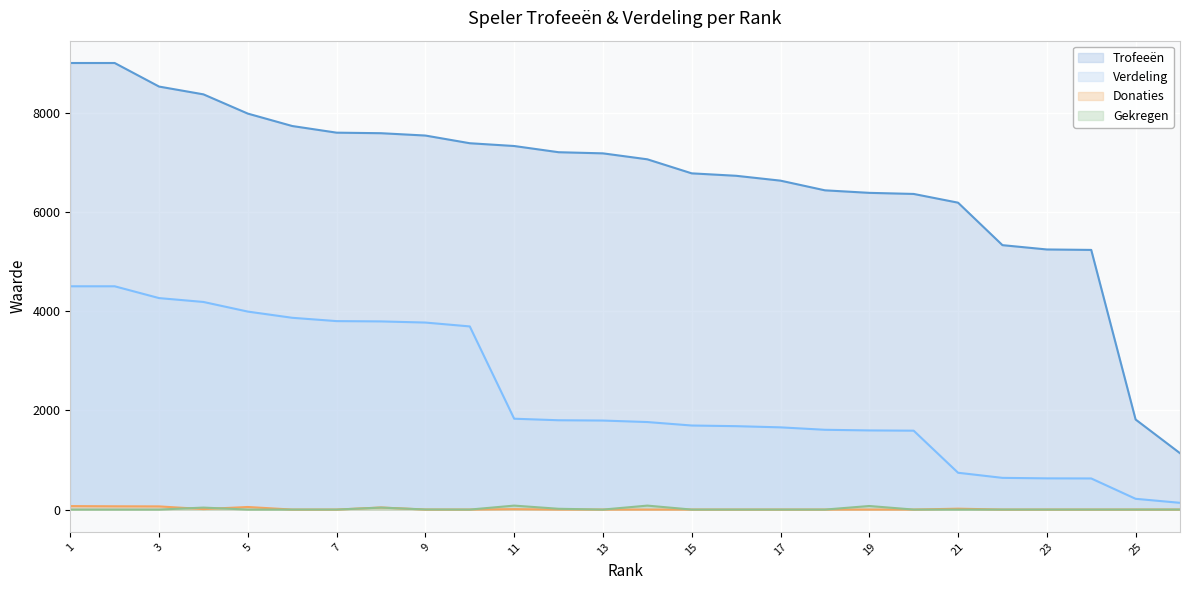

At how many categories does at least one series exceed 5879?

21